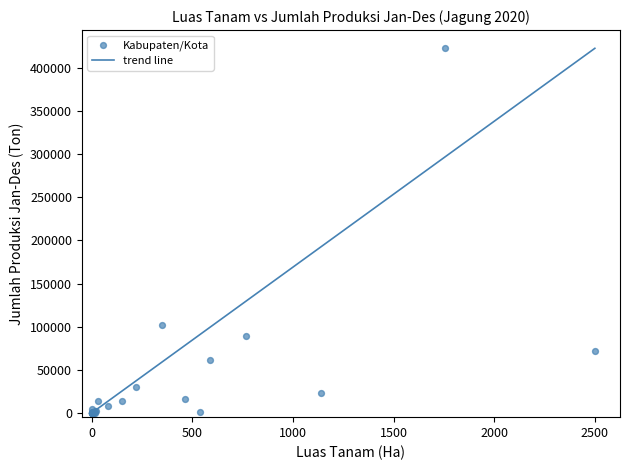

What Y value in the scatter plot is closest to 211392?

101740.4